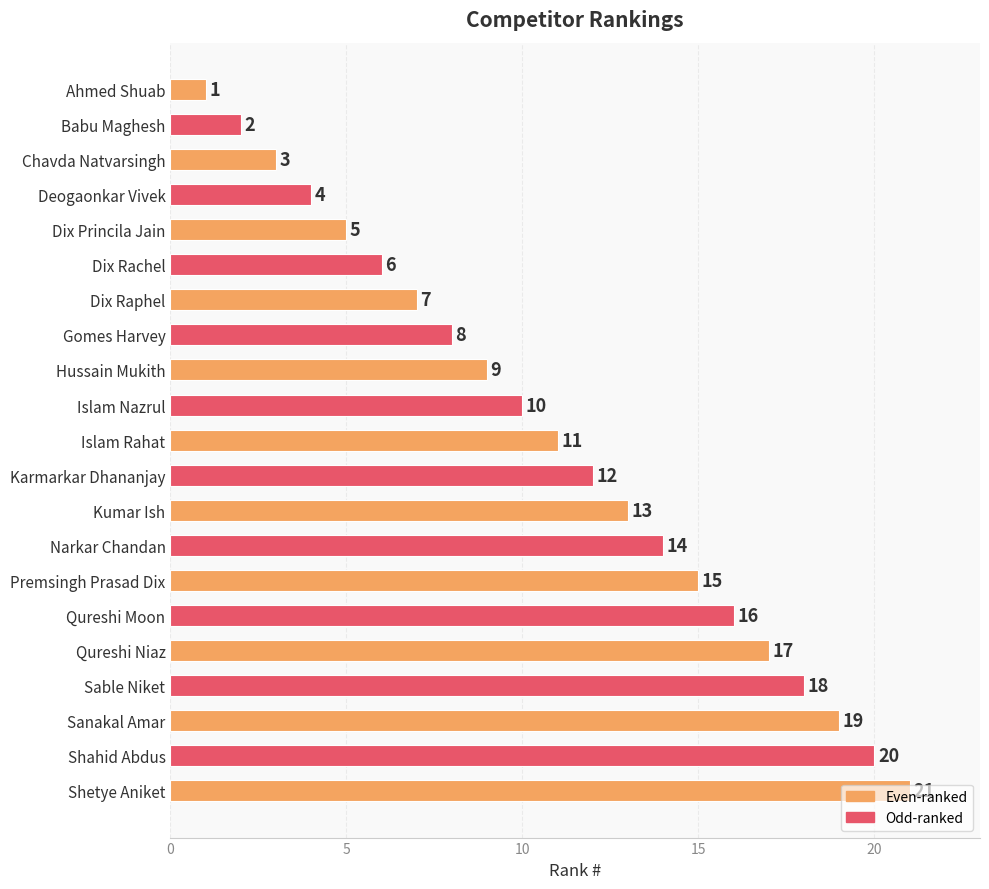

Rank the categories by value from highest to lowest.

Shetye Aniket, Shahid Abdus, Sanakal Amar, Sable Niket, Qureshi Niaz, Qureshi Moon, Premsingh Prasad Dix, Narkar Chandan, Kumar Ish, Karmarkar Dhananjay, Islam Rahat, Islam Nazrul, Hussain Mukith, Gomes Harvey, Dix Raphel, Dix Rachel, Dix Princila Jain, Deogaonkar Vivek, Chavda Natvarsingh, Babu Maghesh, Ahmed Shuab